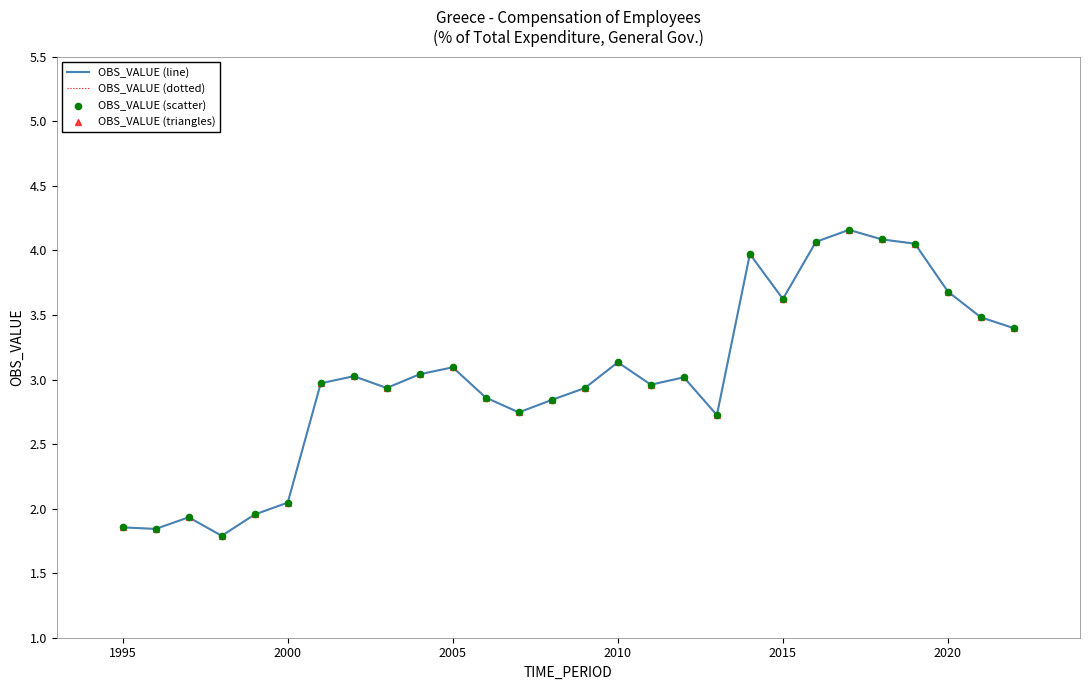

Is this an area chart (filled region under the line)?

No